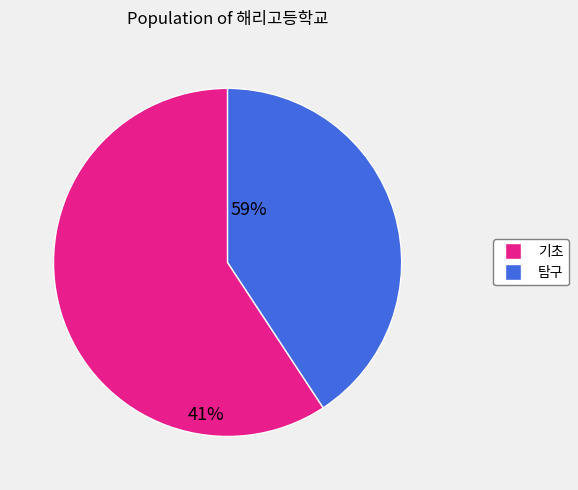

Is there a majority slice in this chart?

Yes